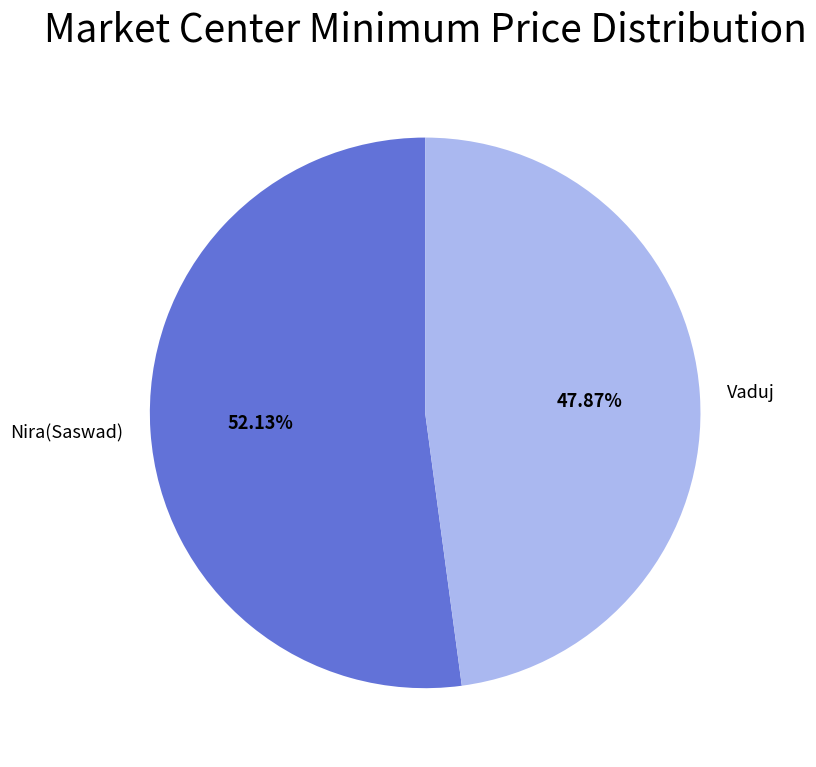

Between Vaduj and Nira(Saswad), which is larger?

Nira(Saswad)